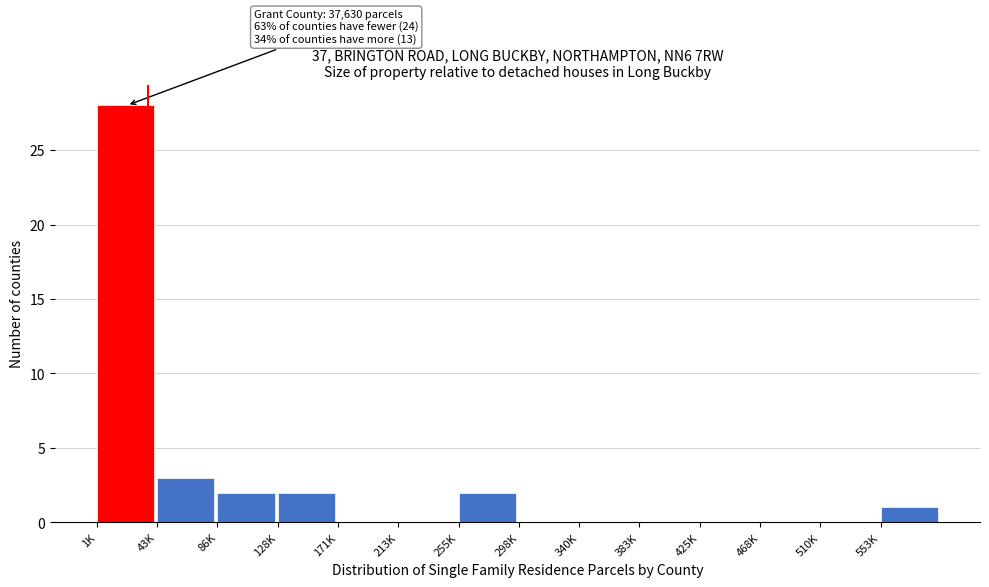

Reading left to right, transcribe all the data shown in this chart.

1K=28	43K=3	86K=2	128K=2	171K=0	213K=0	255K=2	298K=0	340K=0	383K=0	425K=0	468K=0	510K=0	553K=1